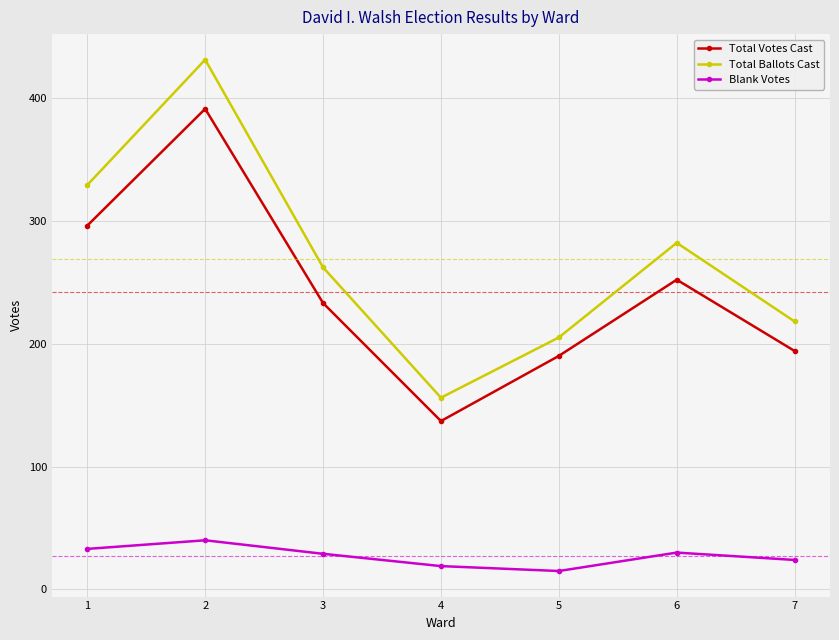

The value of Total Ballots Cast at 1 is 217. True or false?

False